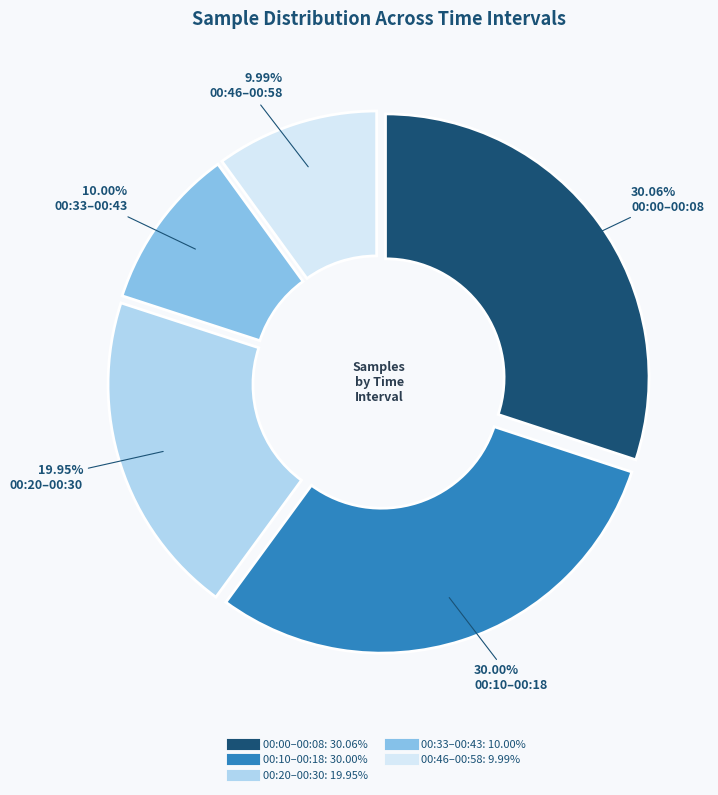

Is there any slice that represents more than half of the pie?

No